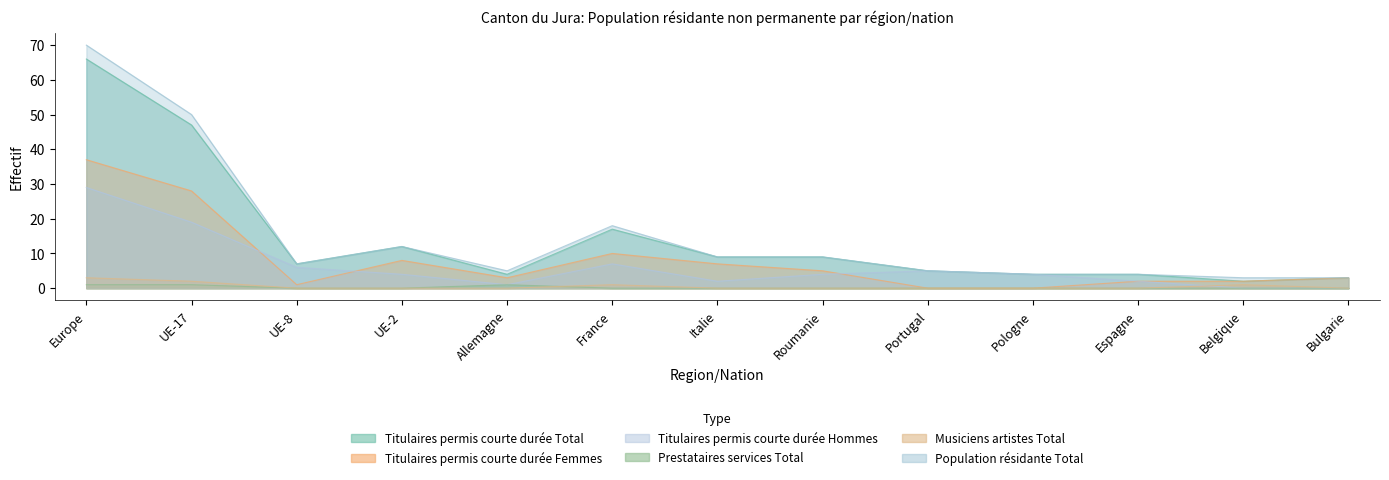

True or false: Prestataires services Total and Titulaires permis courte durée Total cross at least once.

False